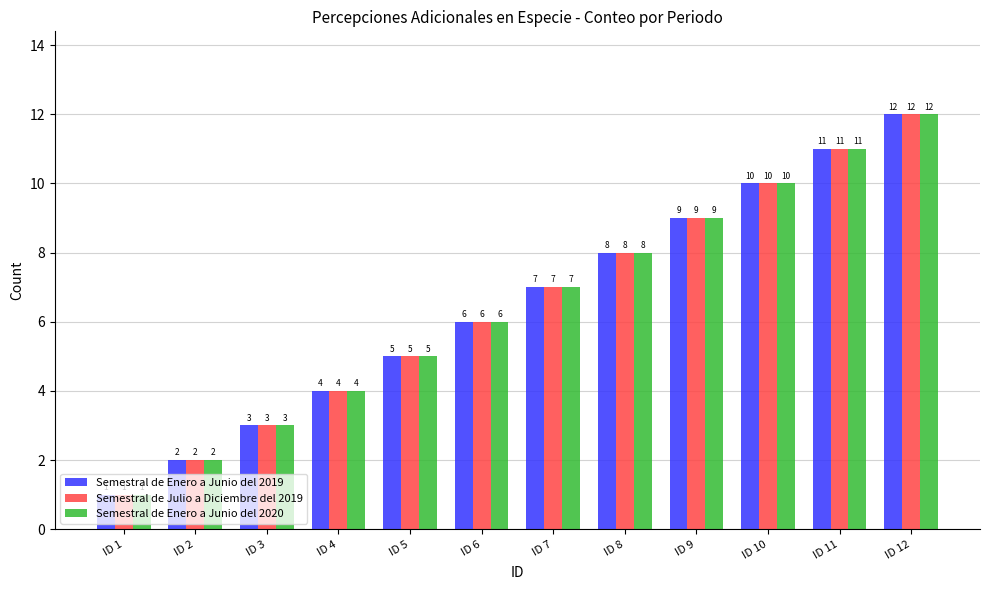

How many values in the Semestral de Enero a Junio del 2020 series are below 7?

6